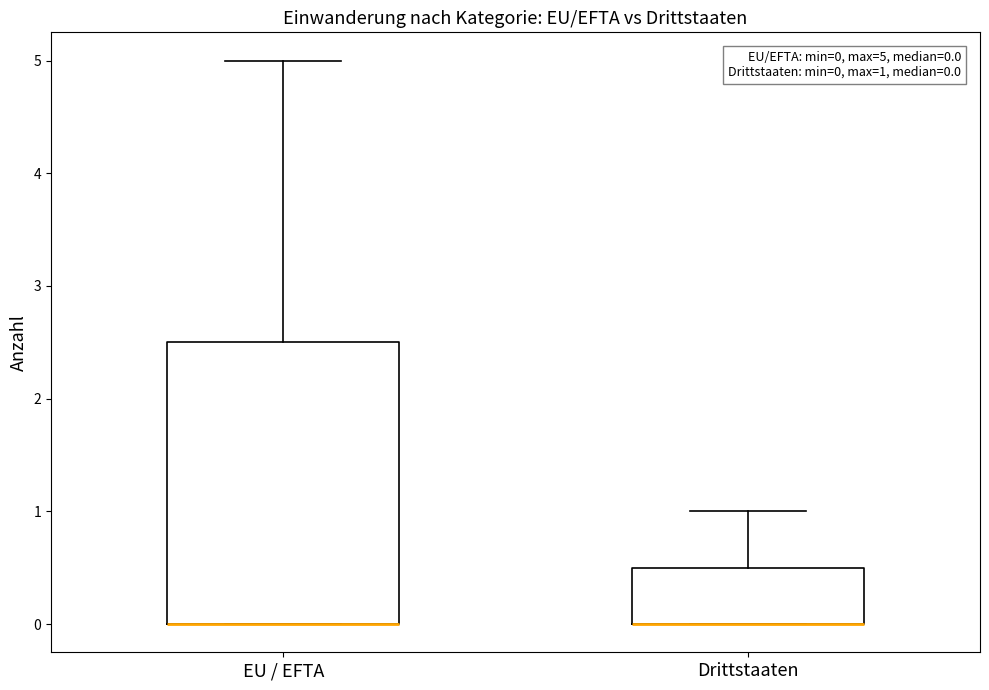

Which box is the tallest, from its lower edge to its upper edge?

EU / EFTA